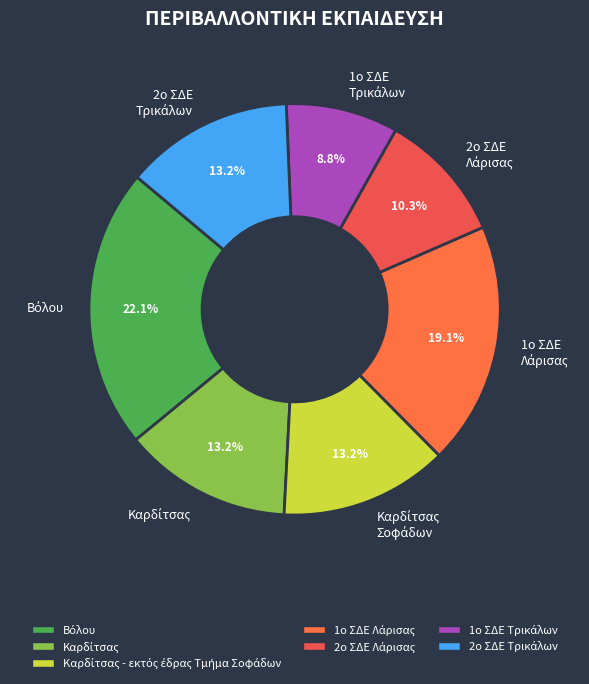

Count the number of slices in the pie.

7